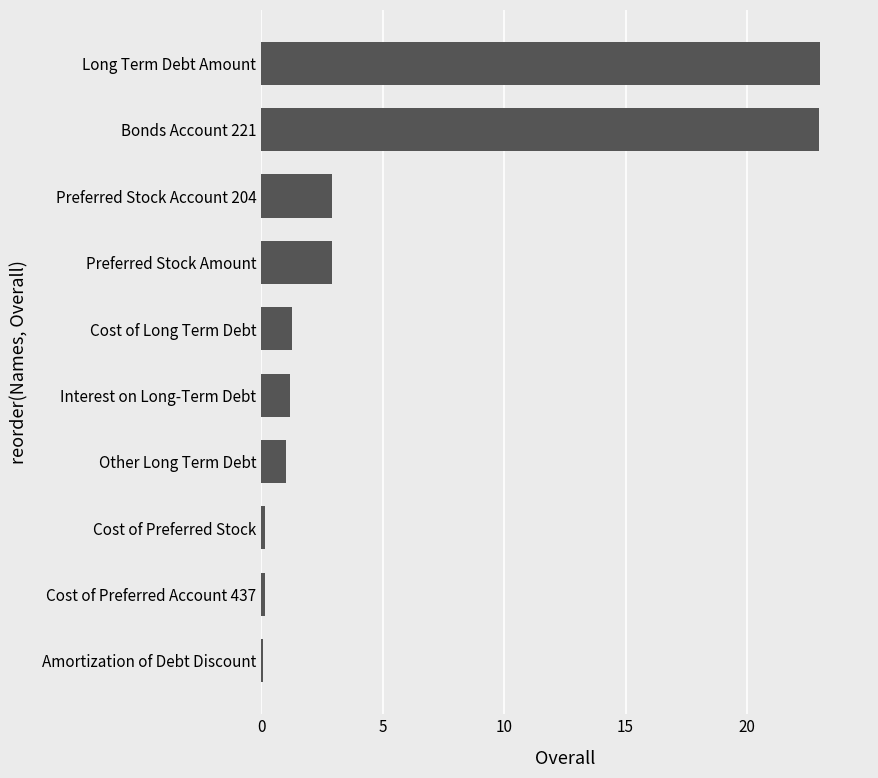

What is the difference between the maximum and minimum values?

22.9